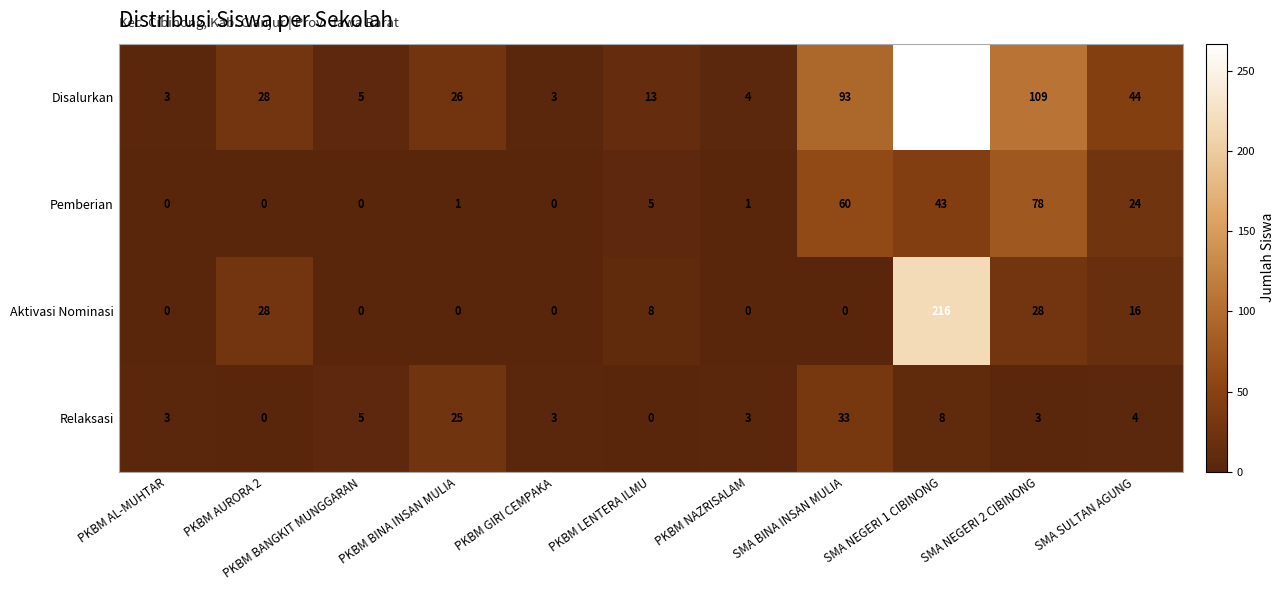

At which category does the chart reach its peak across all series?

SMA NEGERI 1 CIBINONG